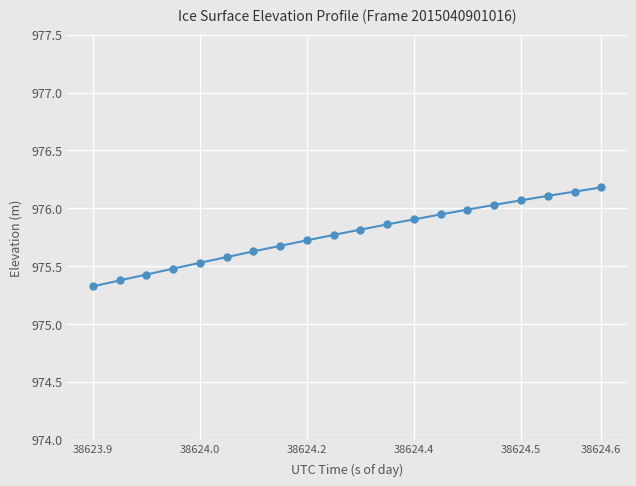

What is the value of the 10th point from the left?

975.8